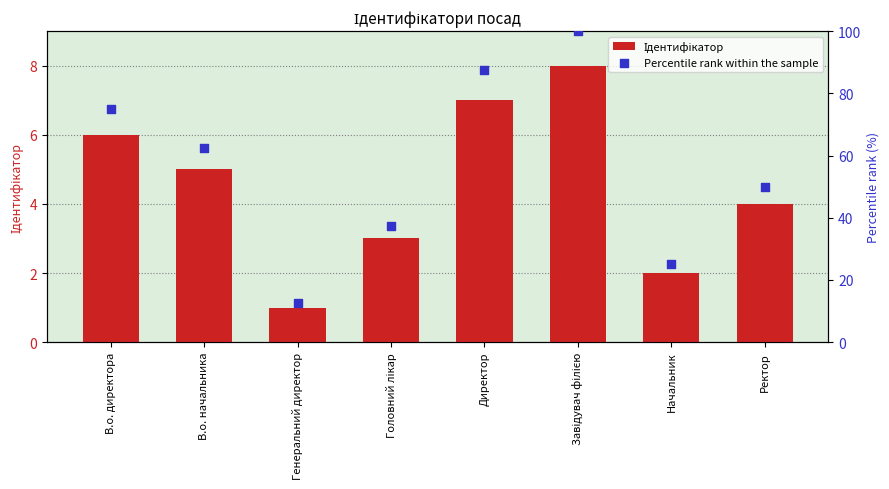

Which series has the largest Y range (max minus min)?

Percentile rank within the sample